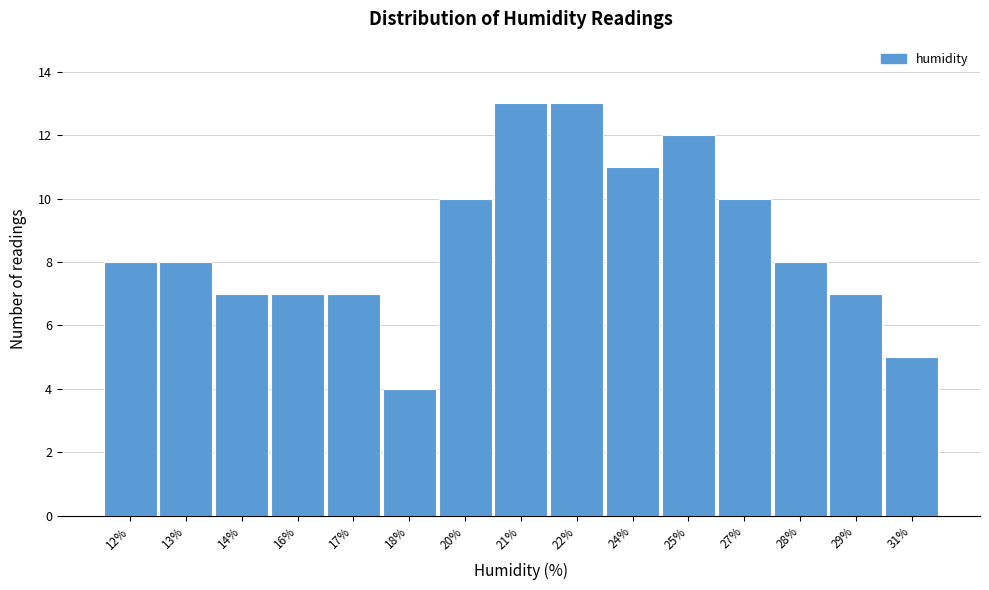

Reading left to right, extract all data points from this chart.

12%=8	13%=8	14%=7	16%=7	17%=7	18%=4	20%=10	21%=13	22%=13	24%=11	25%=12	27%=10	28%=8	29%=7	31%=5